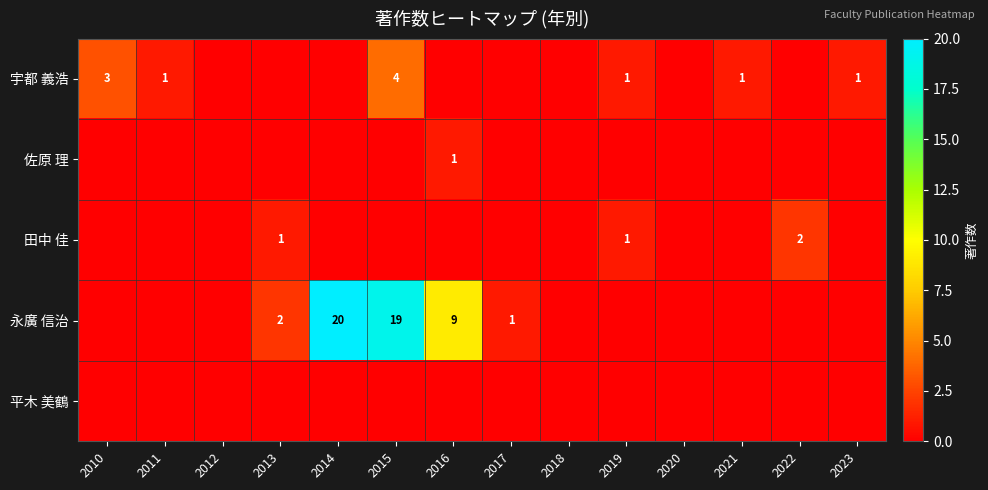

At how many categories does at least one series exceed 15?

2